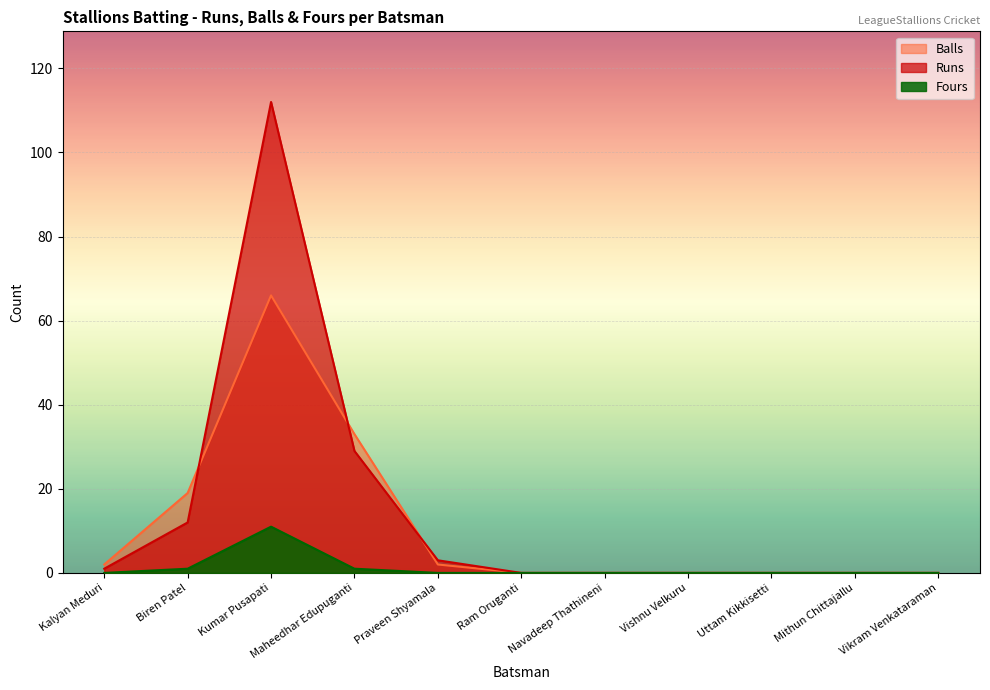

Which series has the widest spread of values?

Runs